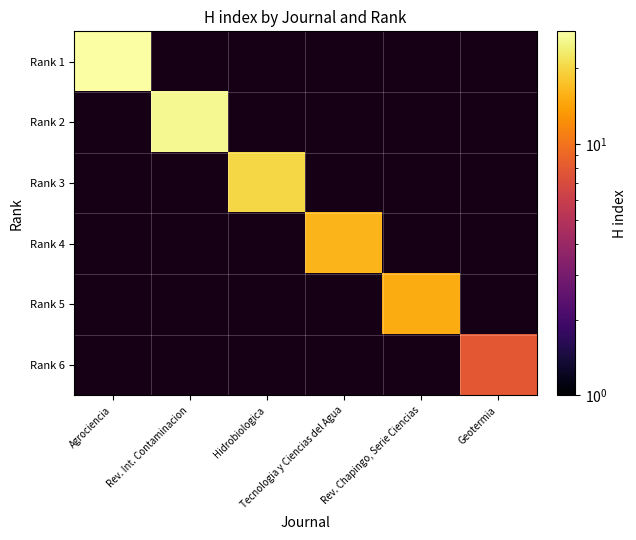

The value of Rank 3 at Hidrobiologica is 20.0. True or false?

True